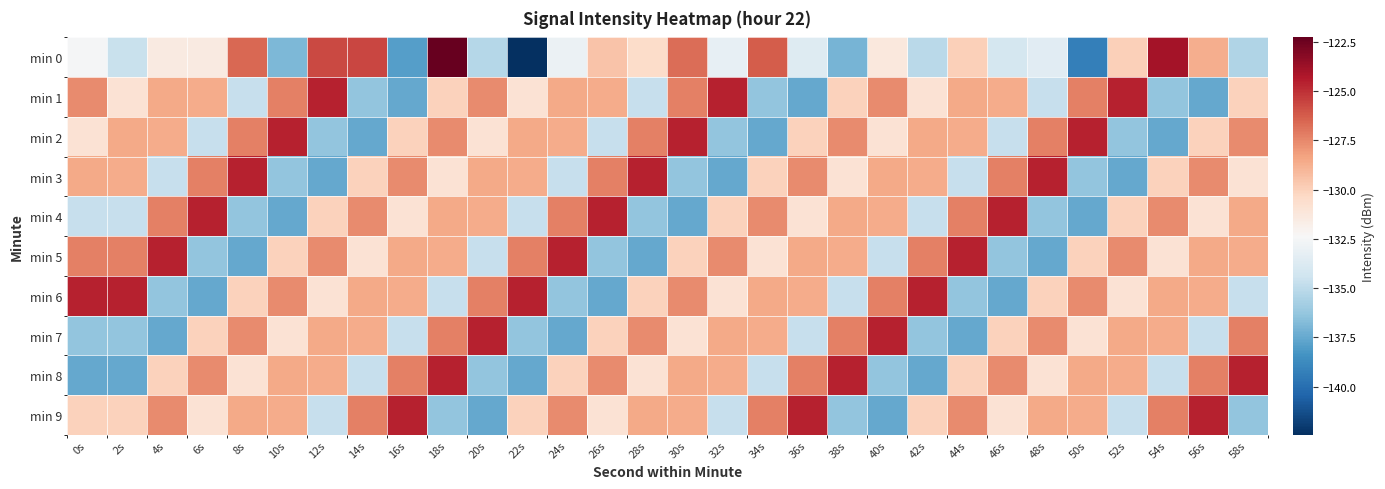

Rank the series by their maximum value, from lowest to highest.

min 1, min 2, min 3, min 4, min 5, min 6, min 7, min 8, min 9, min 0